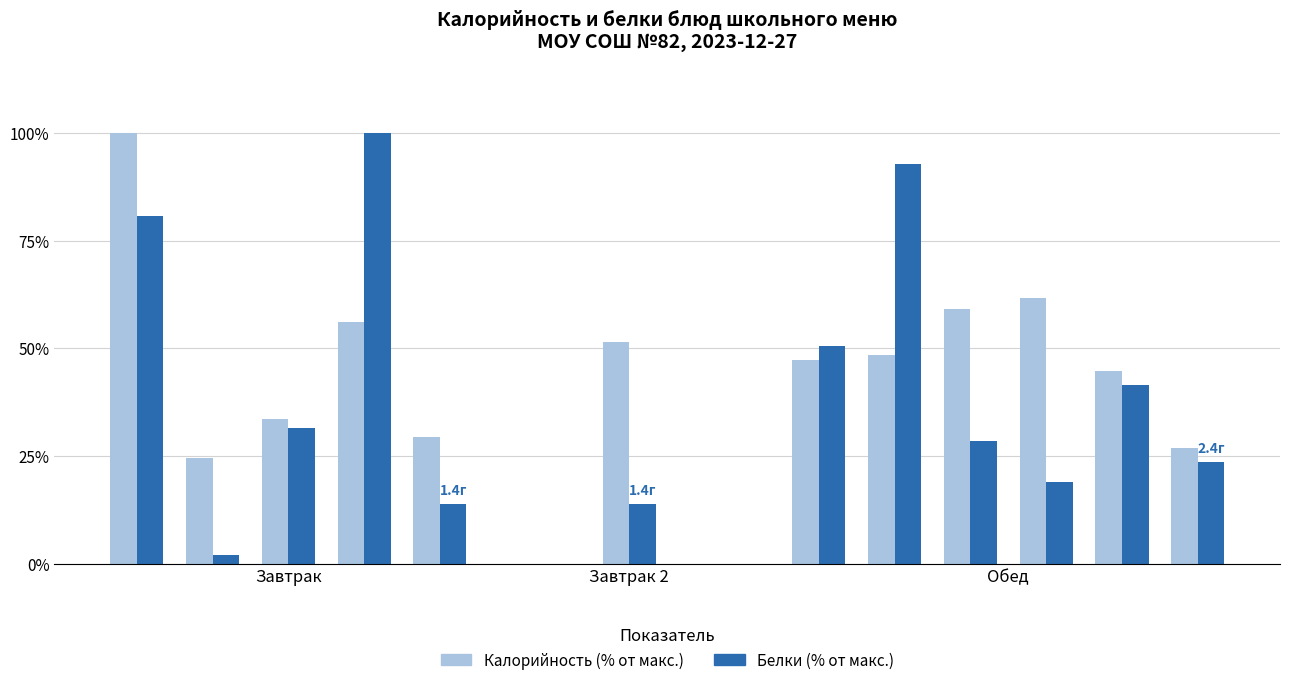

Which series has the widest spread of values?

Белки (% от макс.)